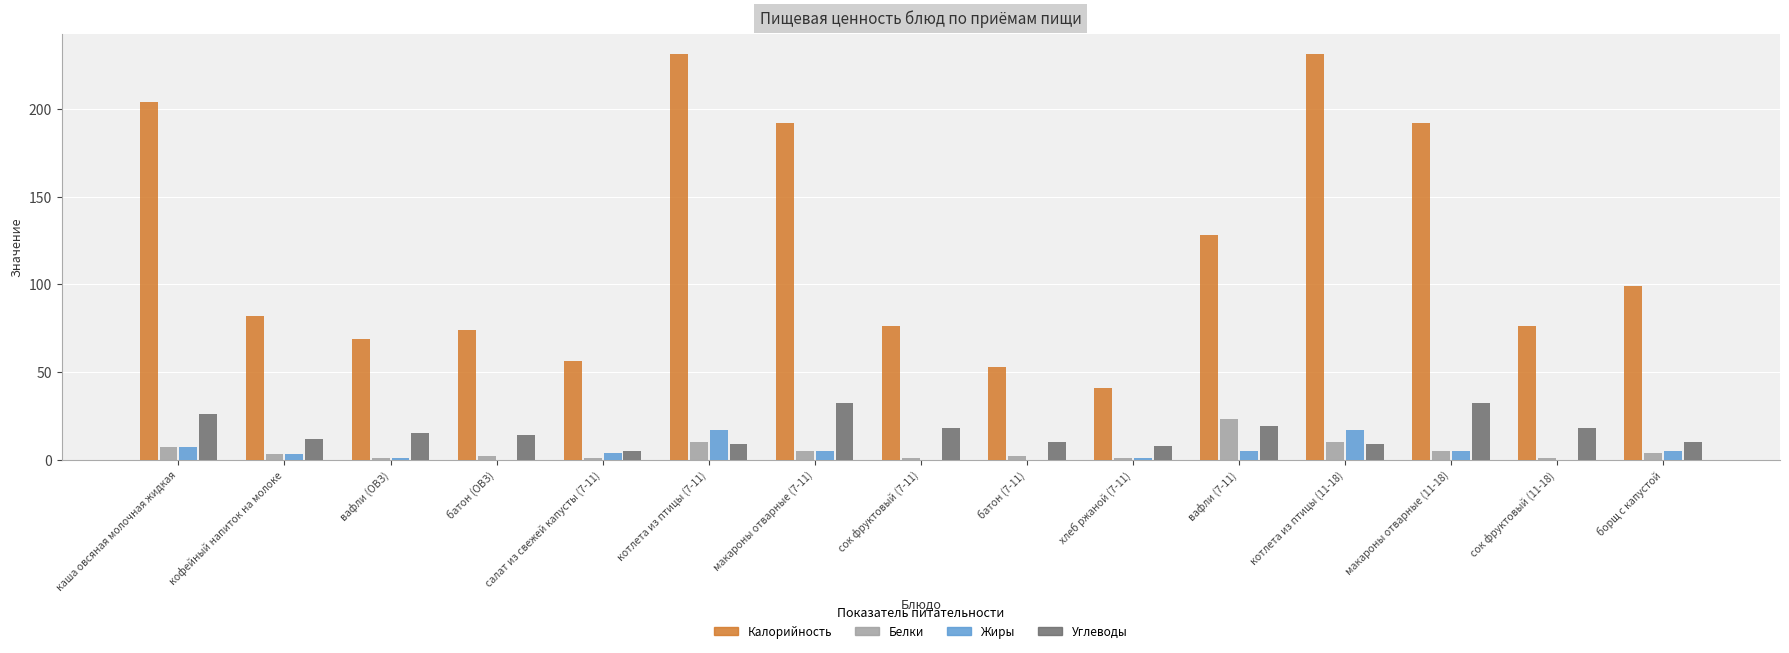

What is the spread (max minus min) of values at сок фруктовый (11-18)?

76